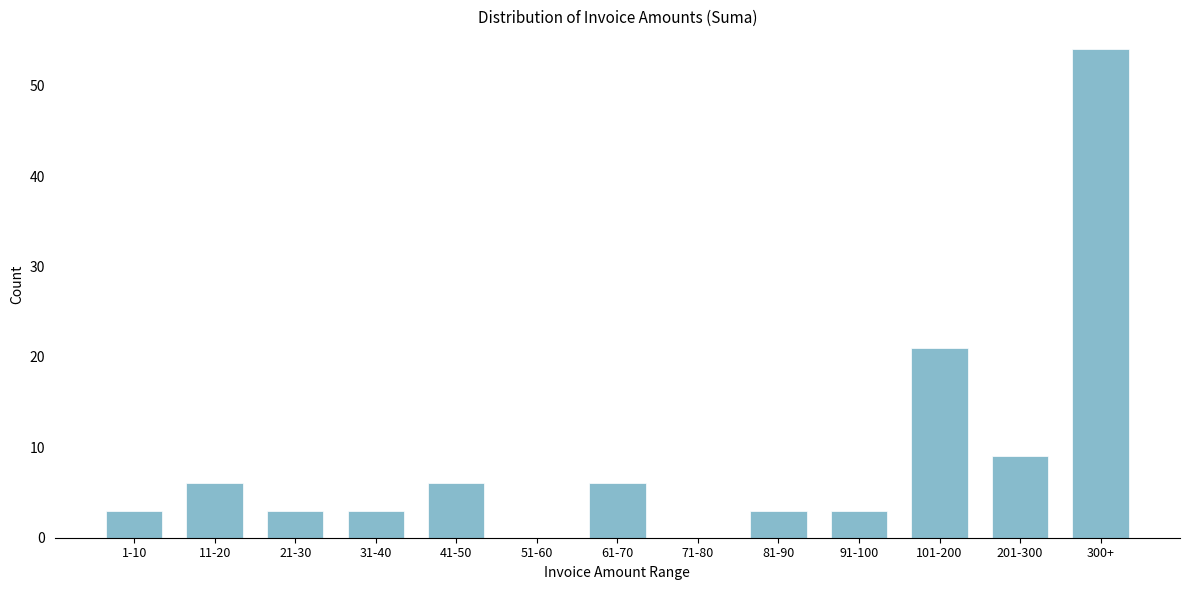

Reading left to right, what are all the values shown in this chart?

1-10=3	11-20=6	21-30=3	31-40=3	41-50=6	51-60=0	61-70=6	71-80=0	81-90=3	91-100=3	101-200=21	201-300=9	300+=54